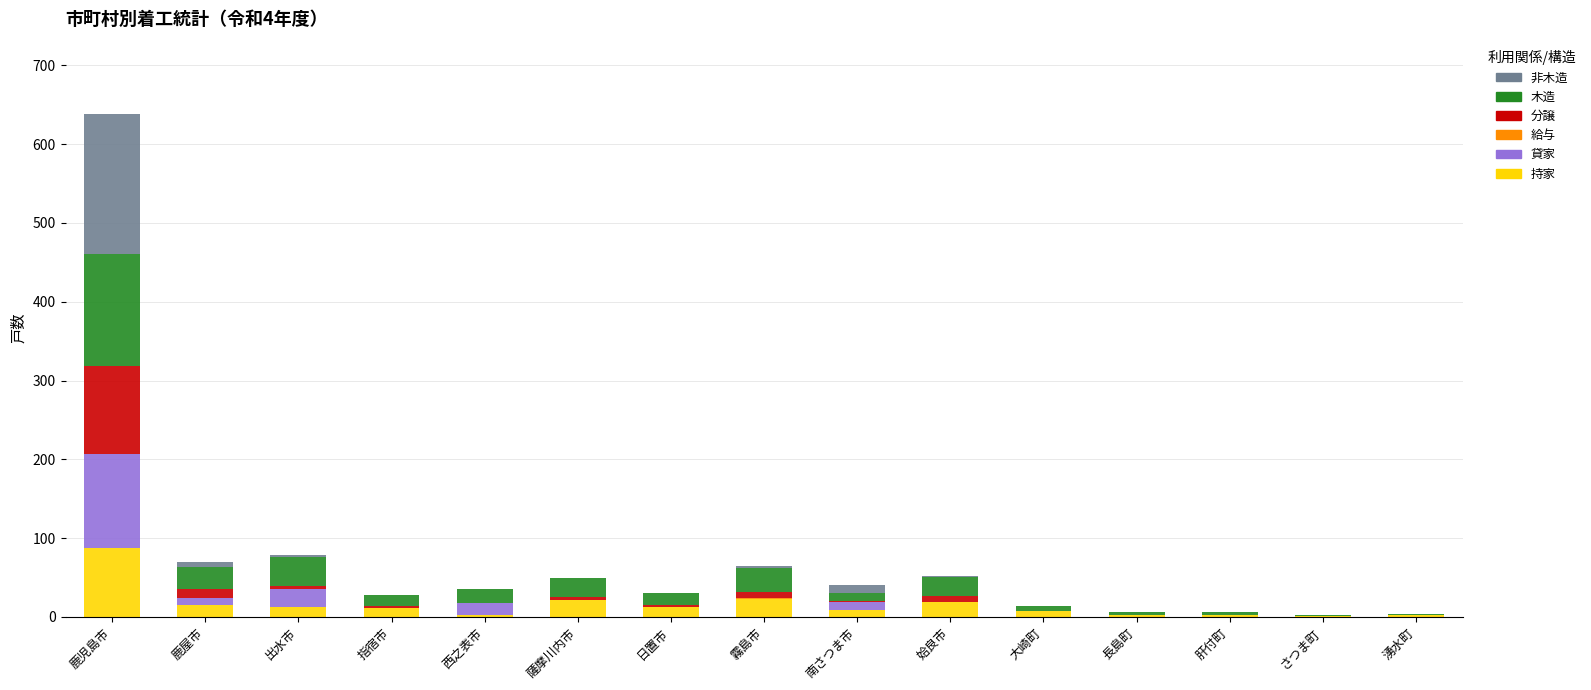

The value of 持家 at 鹿屋市 is 15. True or false?

True